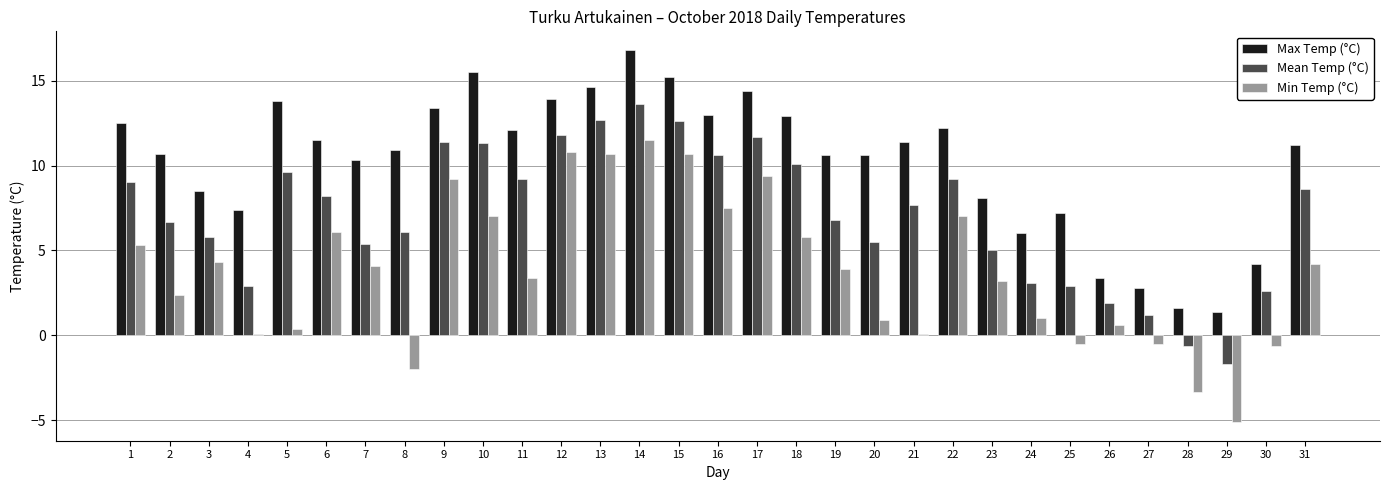

What is the difference between the Mean Temp (°C) values at 15 and 1?

3.6